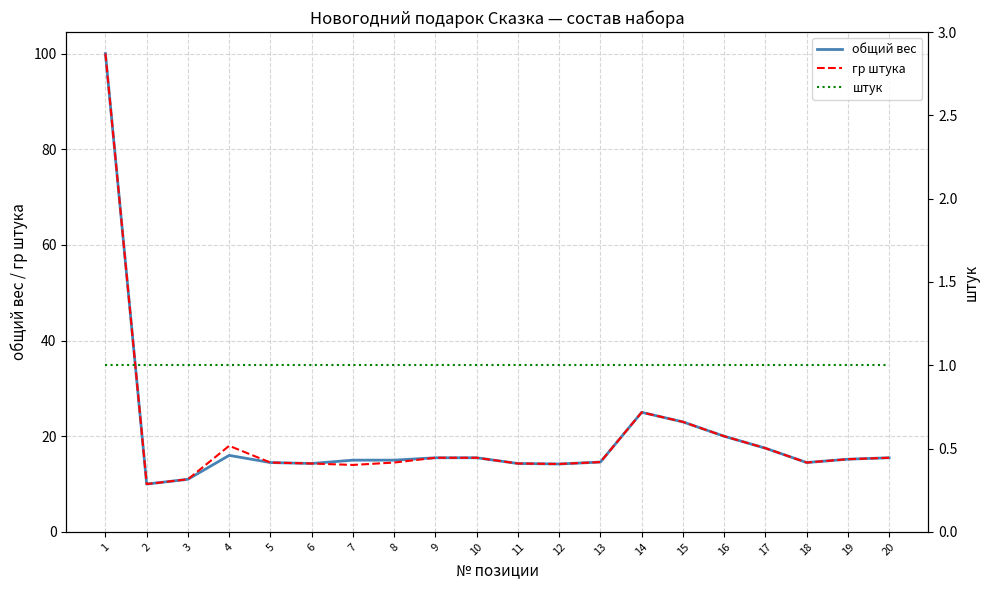

Does the chart display data point markers on the line(s)?

No